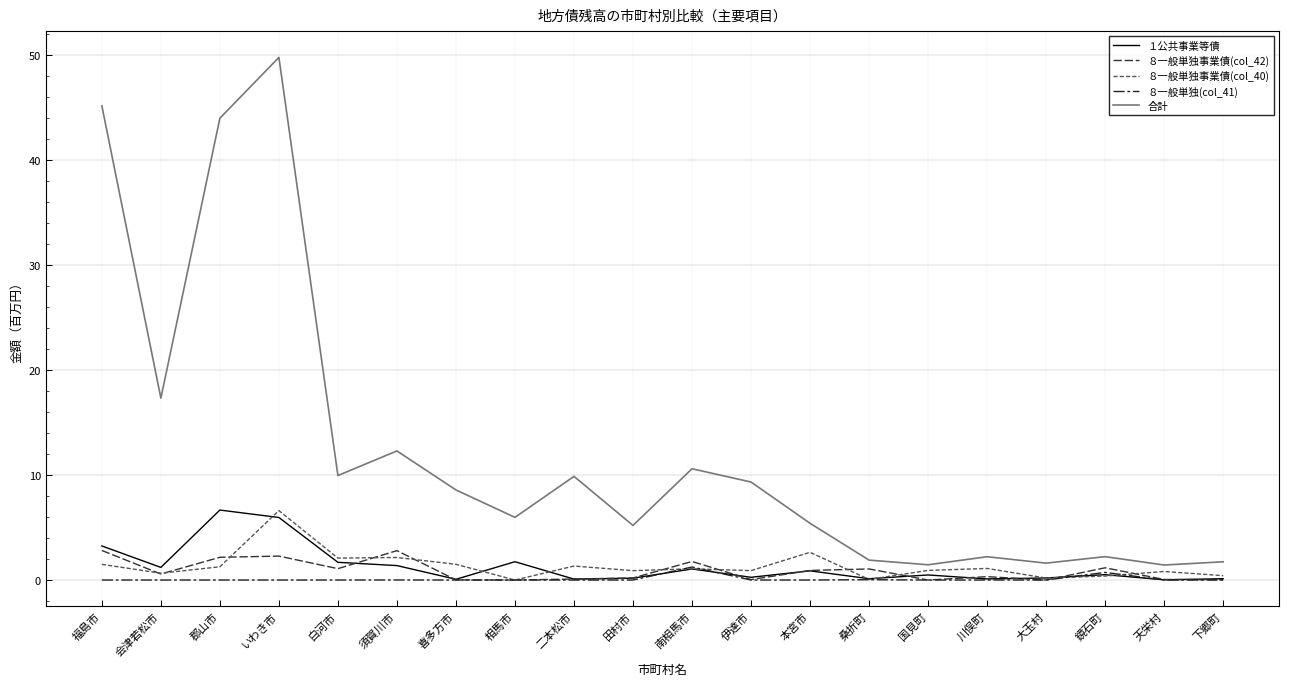

What is the average value of the １公共事業等債 series?

1.3